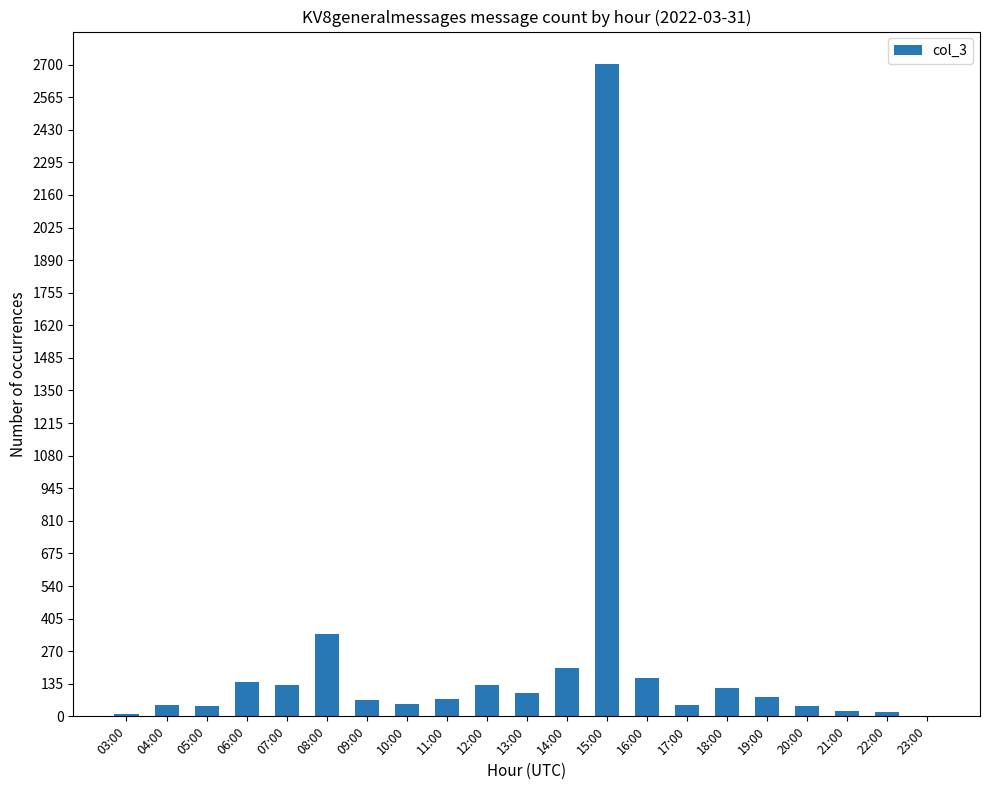

Which has a higher value, 18:00 or 17:00?

18:00